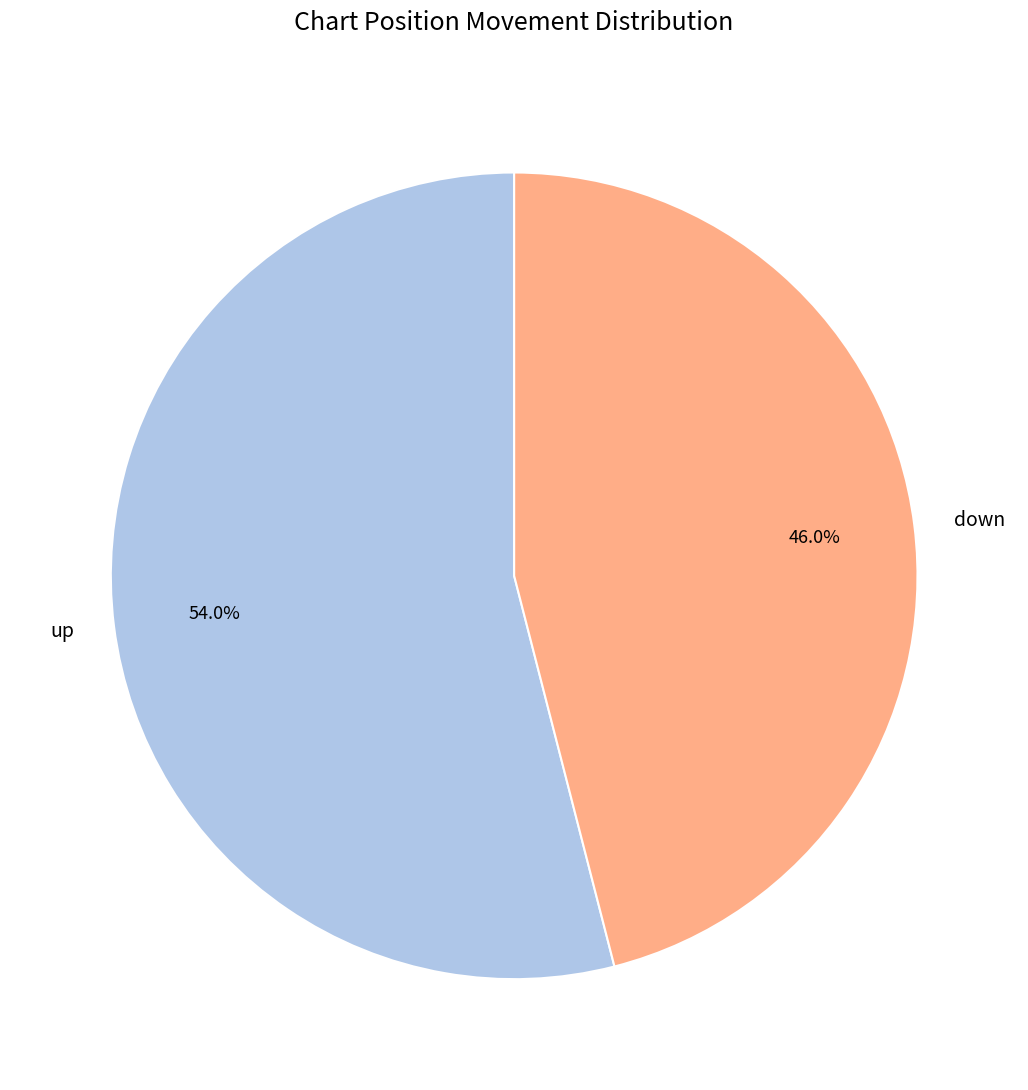

How much of the chart is everything except down?

54.0%